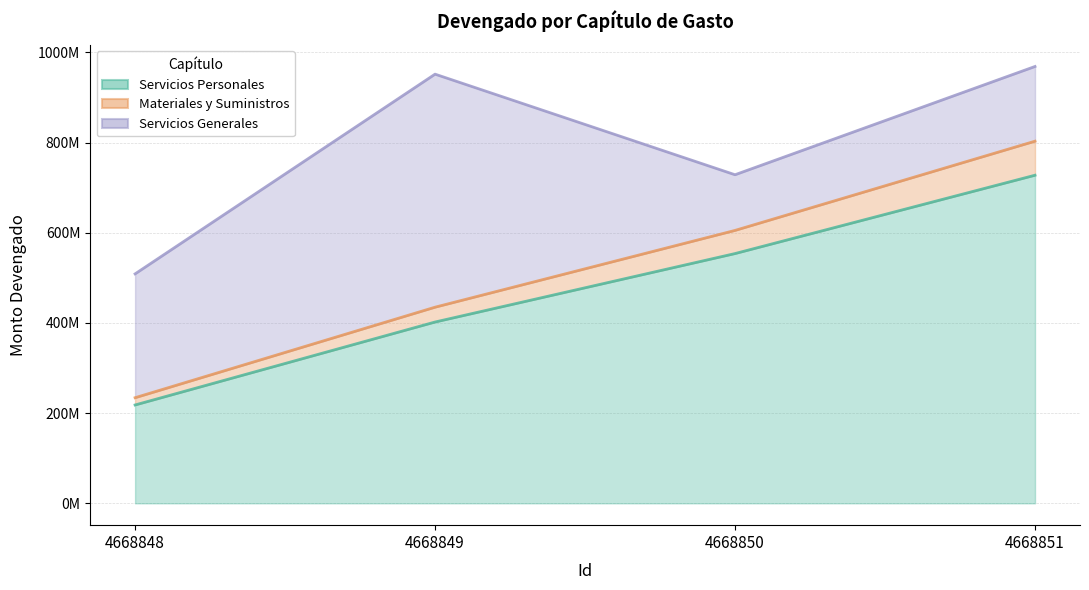

Read the Servicios Personales value at 4668850.

553863486.1